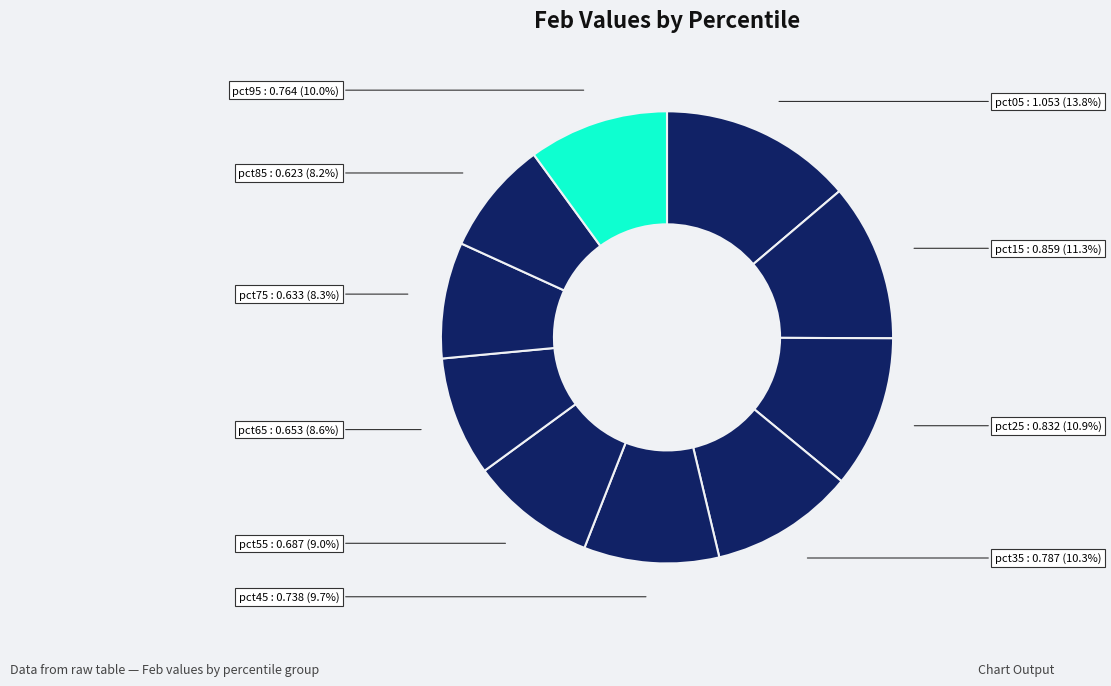

How many slices are in this pie chart?

10